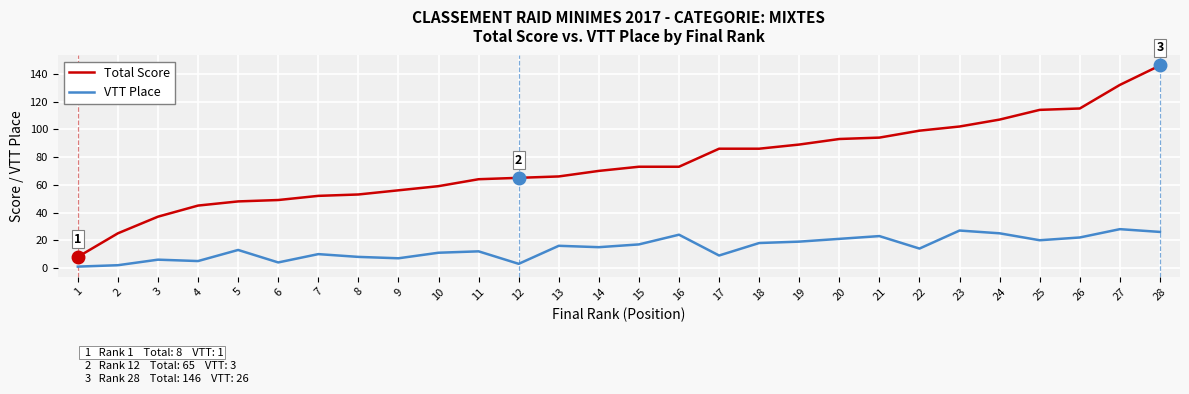

Reading left to right, list all the values displayed in this chart.

Total Score: 8	25	37	45	48	49	52	53	56	59	64	65	66	70	73	73	86	86	89	93	94	99	102	107	114	115	132	146
VTT Place: 1	2	6	5	13	4	10	8	7	11	12	3	16	15	17	24	9	18	19	21	23	14	27	25	20	22	28	26